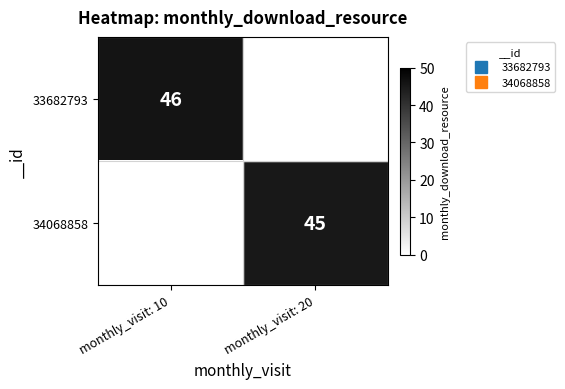

What is the difference between the maximum and minimum values in the 33682793 series?

46